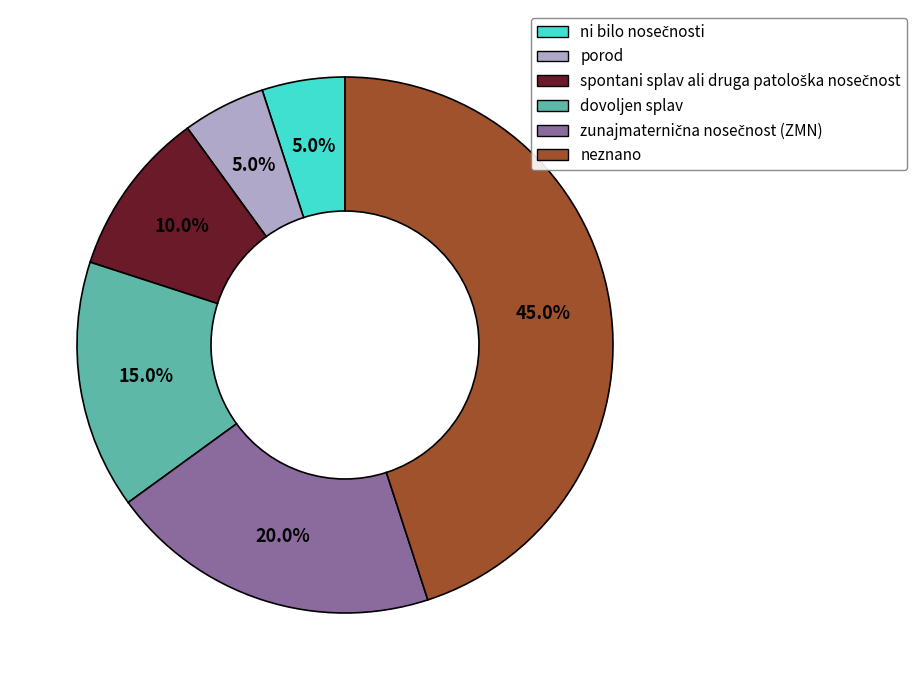

Which has a higher value, neznano or dovoljen splav?

neznano